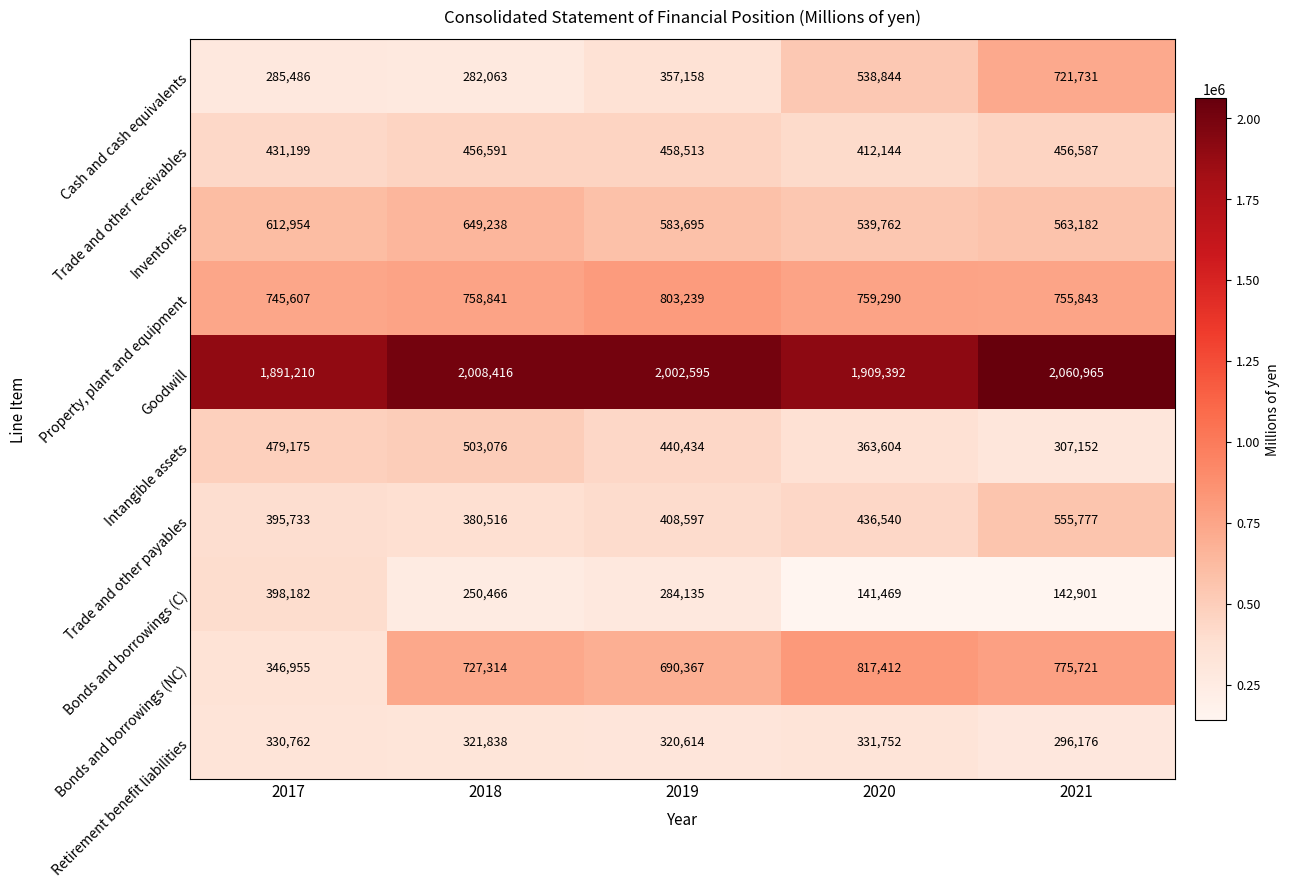

What is the difference between the second highest and minimum values in the Bonds and borrowings (NC) series?

428766